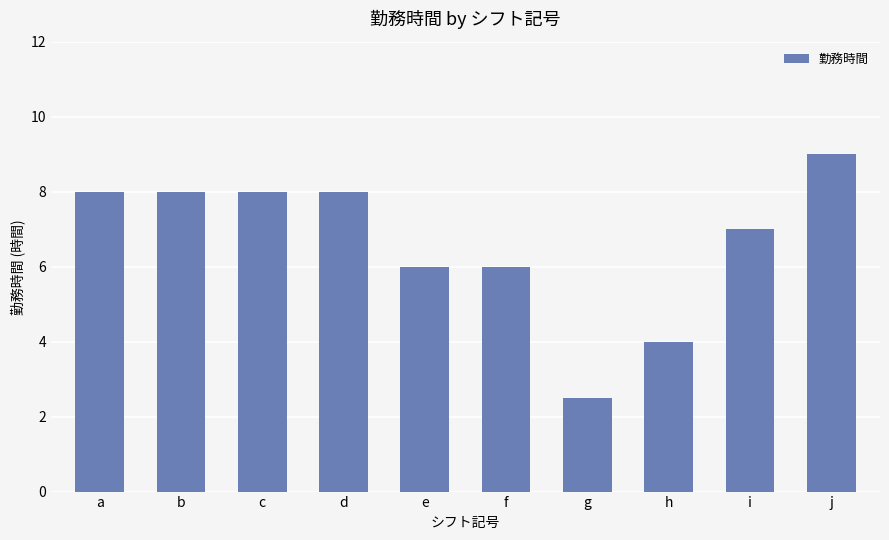

Reading left to right, list all the values displayed in this chart.

8.0	8.0	8.0	8.0	6.0	6.0	2.5	4.0	7.0	9.0